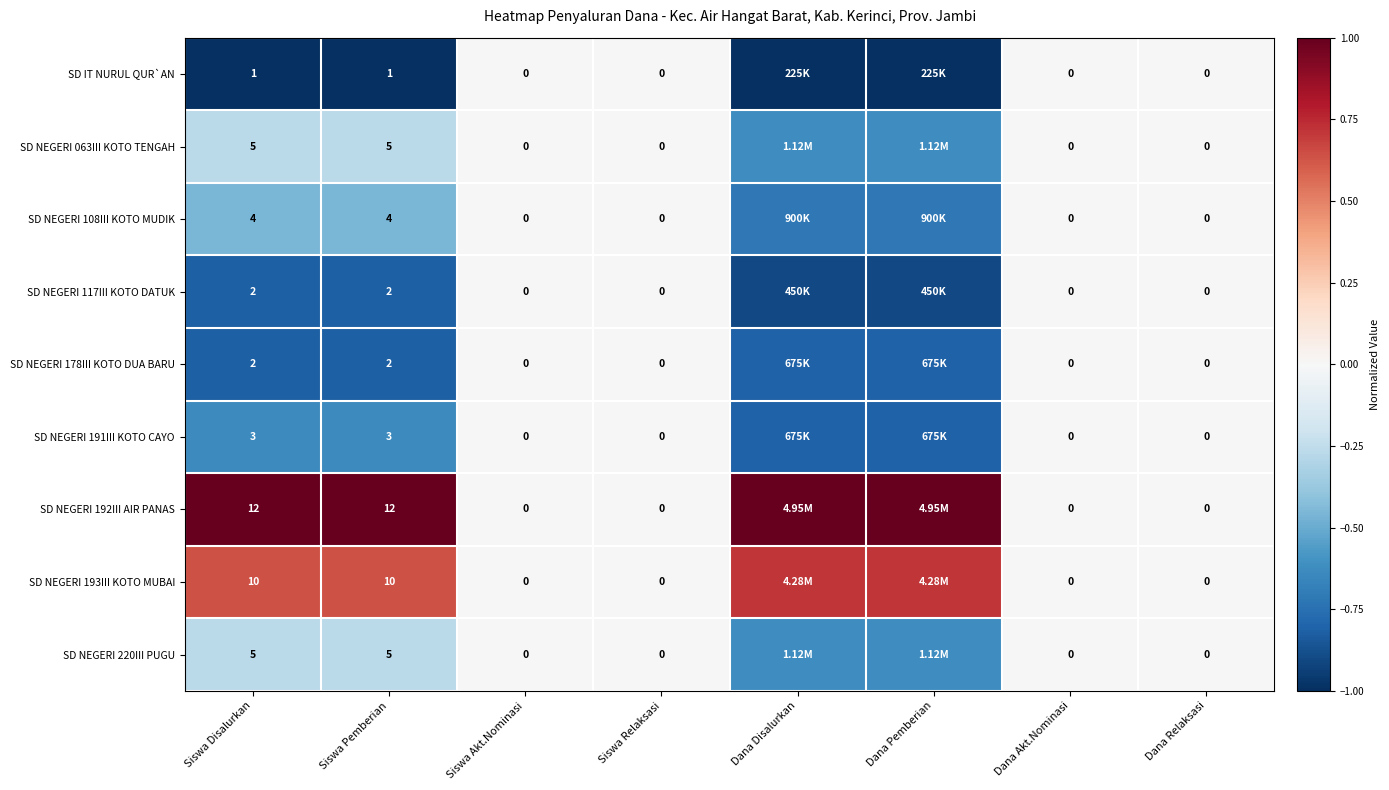

What is the difference between the maximum and second lowest values in the SD NEGERI 193III KOTO MUBAI series?

0.7